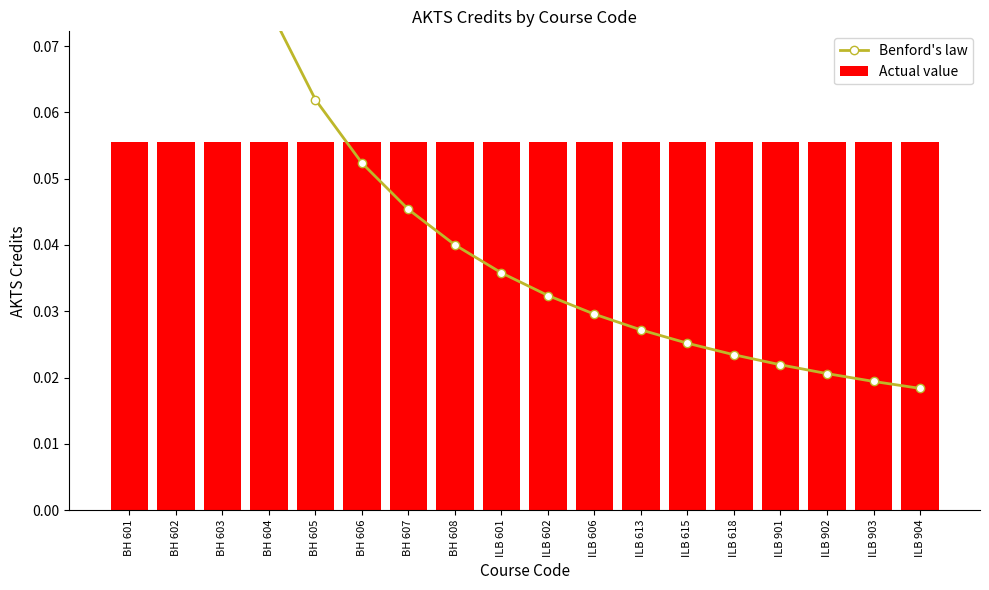

The Benford's law series shows 0.0 at ILB 613. True or false?

True